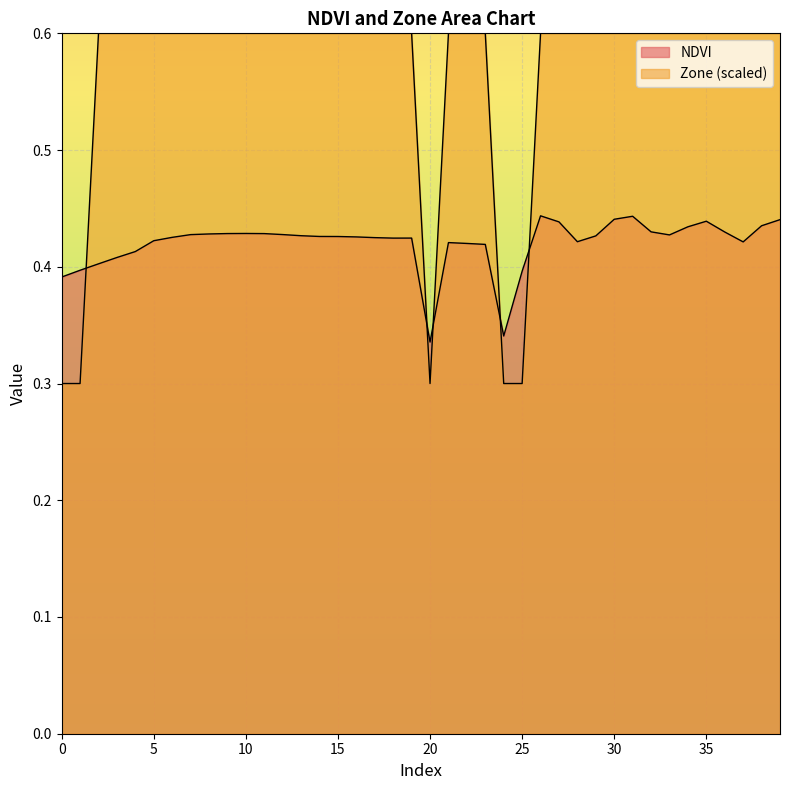

What is the approximate value of Zone at 15?

0.6